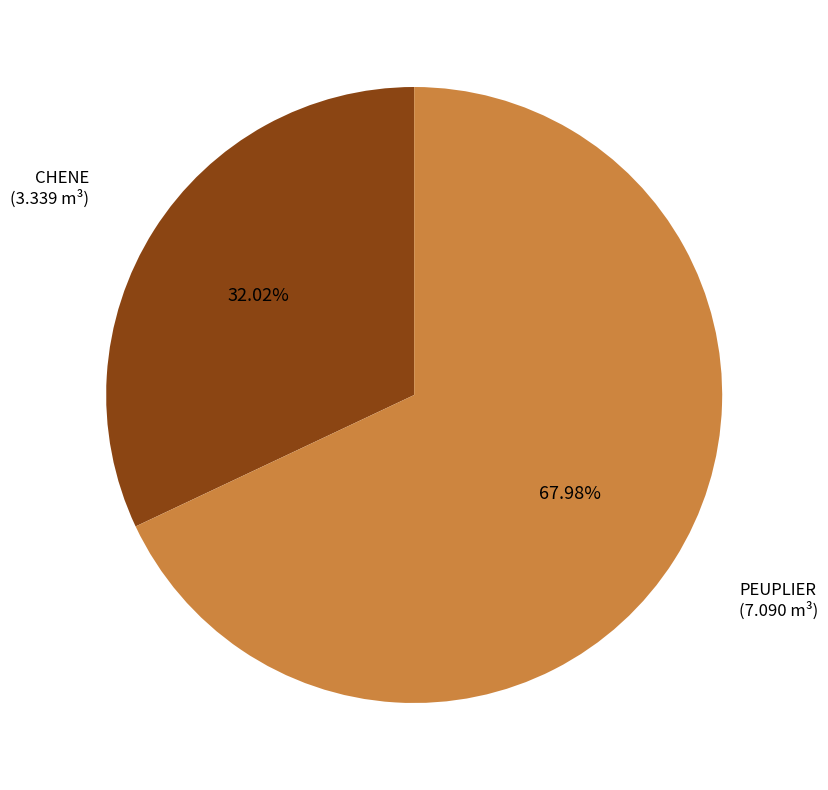

Is there a majority slice in this chart?

Yes